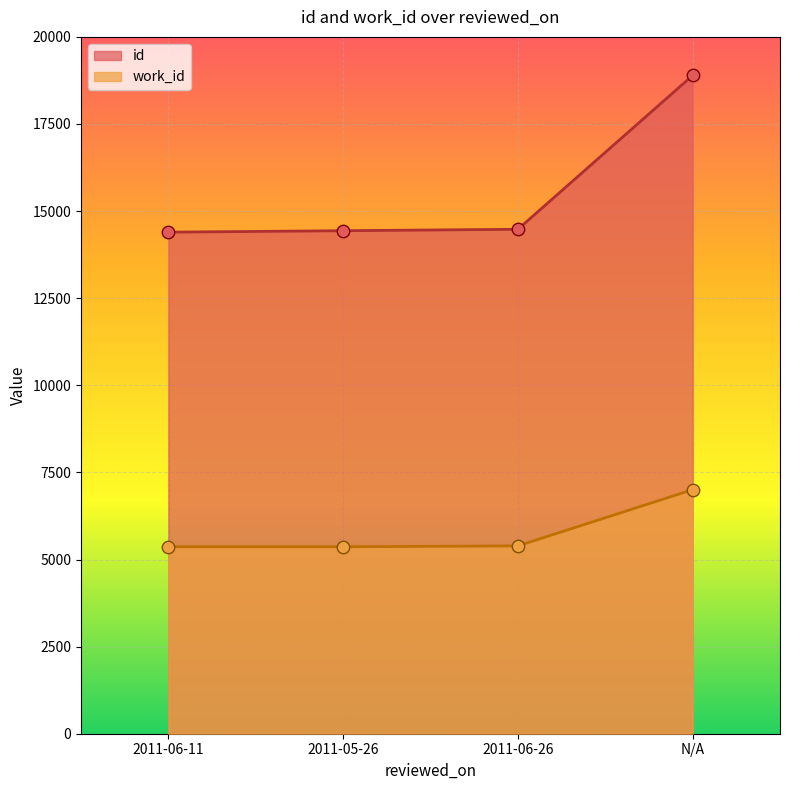

Which series has the widest spread of Y values?

id